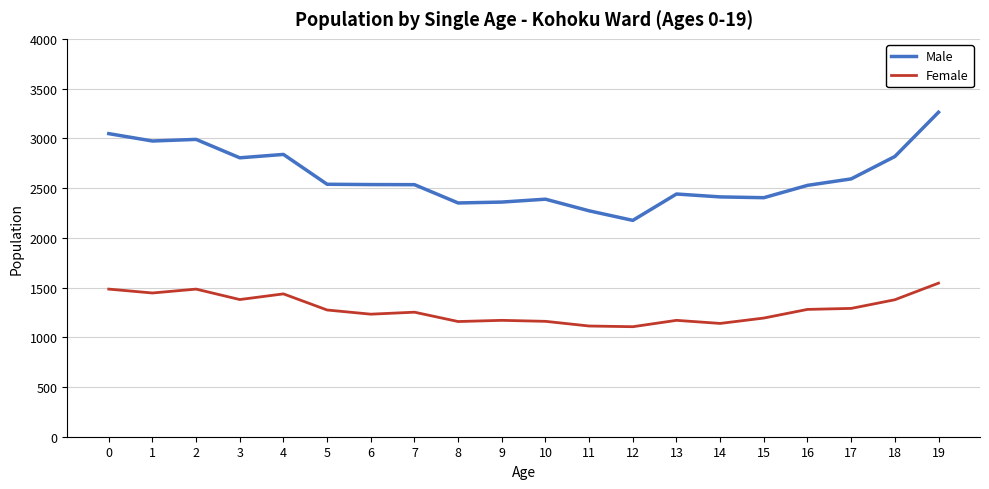

At which category does Female reach its first local peak?

2